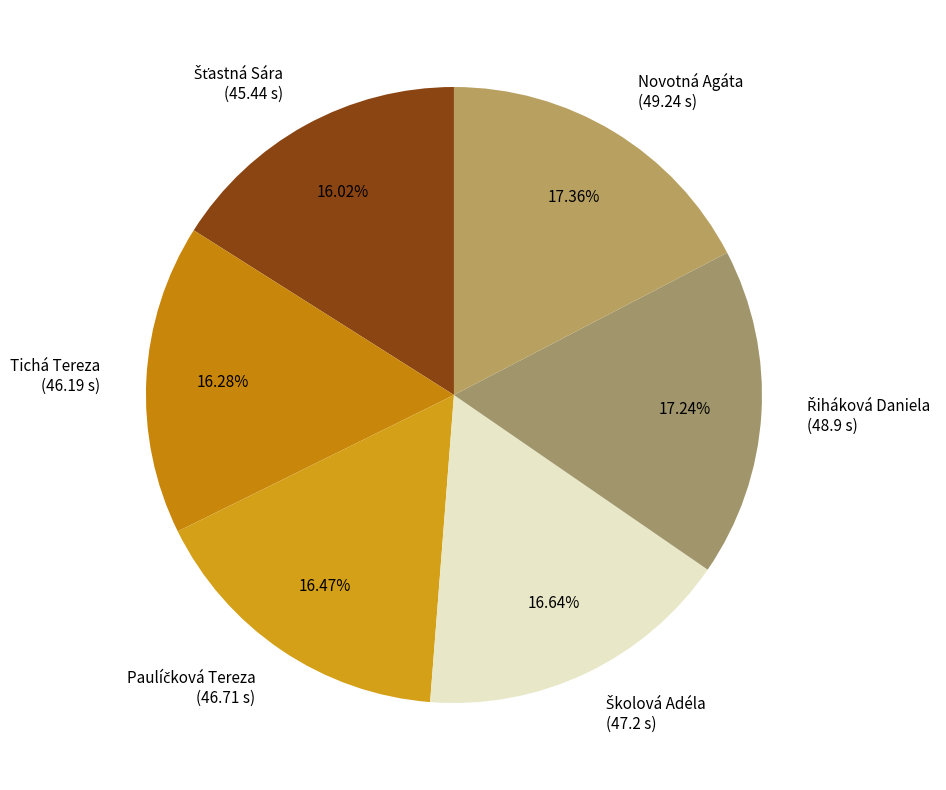

Is there any slice that represents more than half of the pie?

No